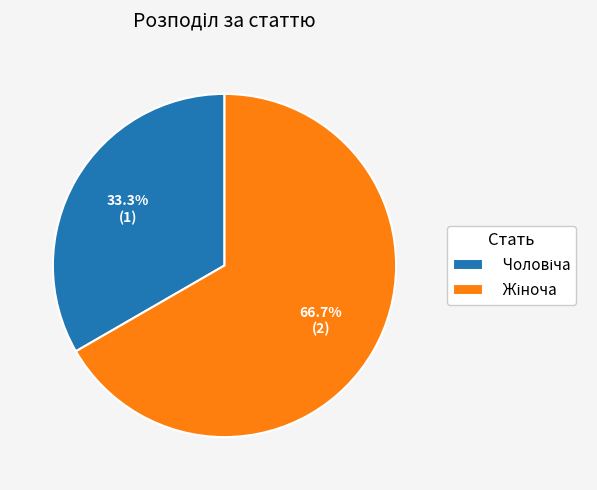

Is there a majority slice in this chart?

Yes